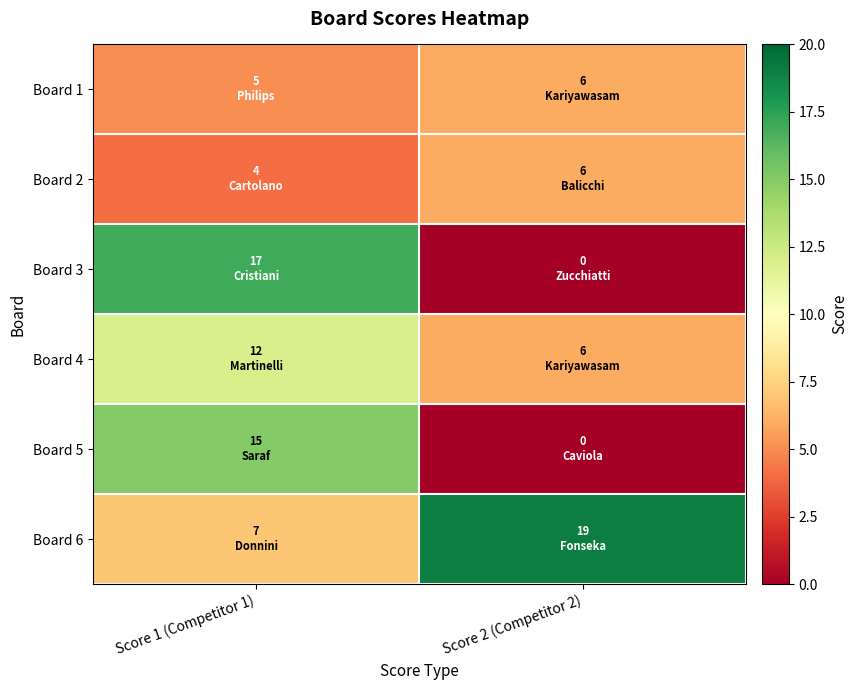

Which series changed the most between Score 1 (Competitor 1) and Score 2 (Competitor 2)?

Board 3